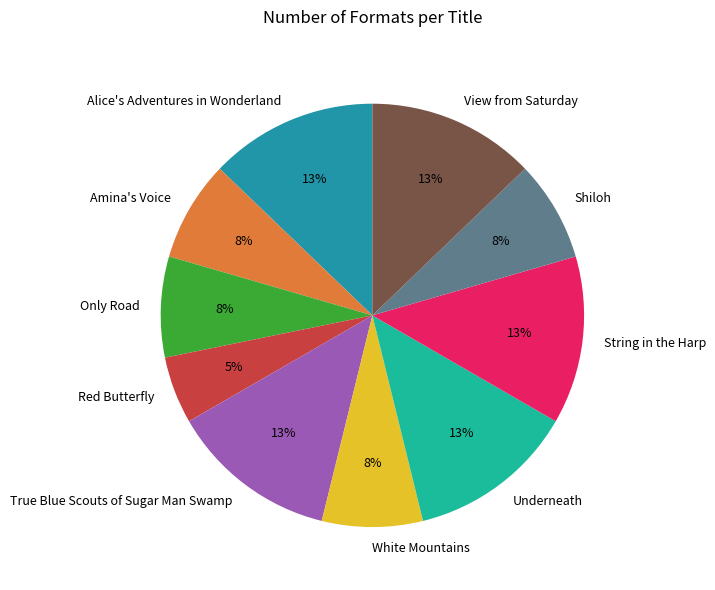

Count the number of slices in the pie.

10